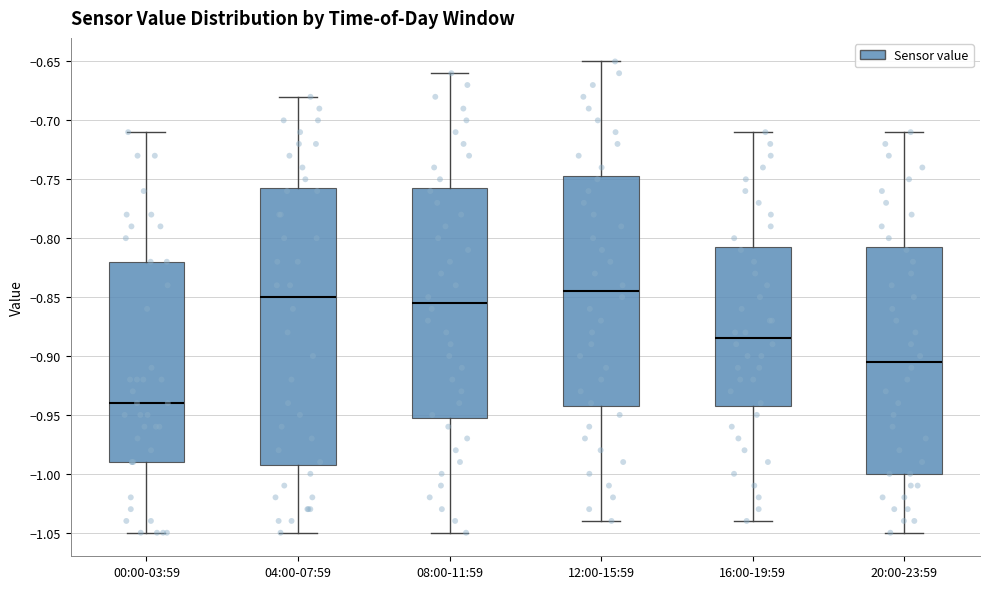

Which box has the lowest median line?

00:00-03:59